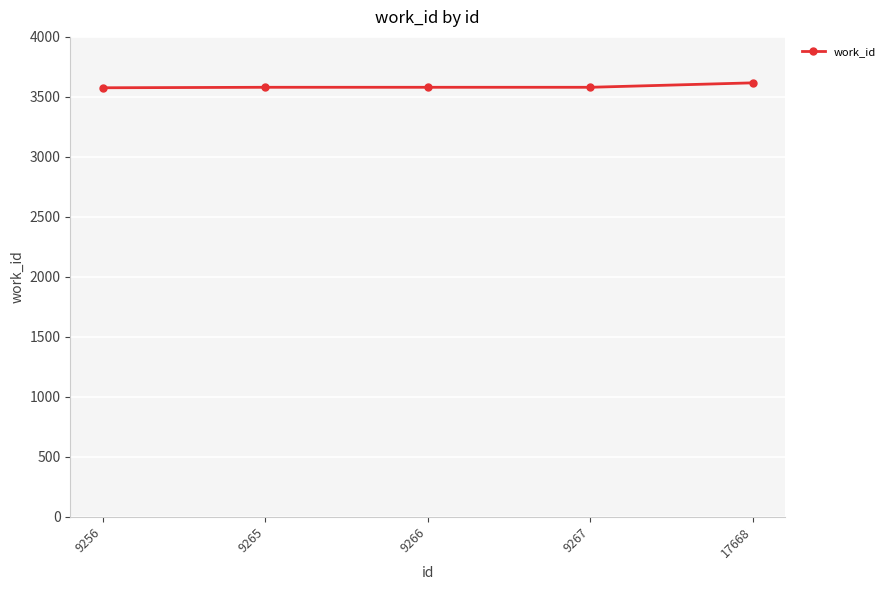

What is the sum of the values at 9266 and 9265?

7160